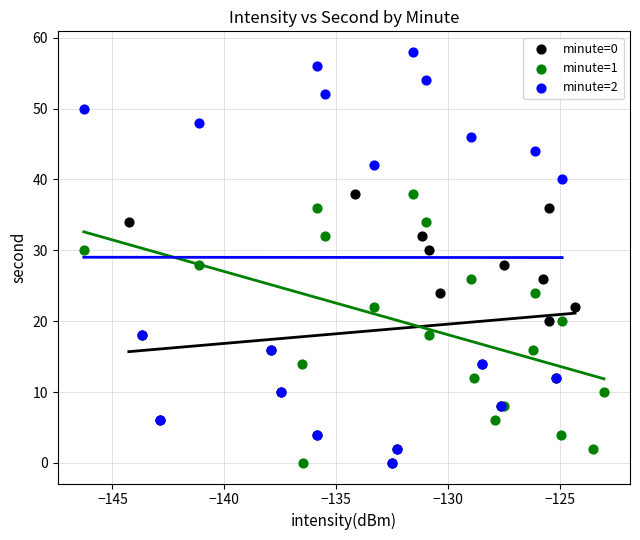

Which series reaches the maximum Y coordinate?

minute=2